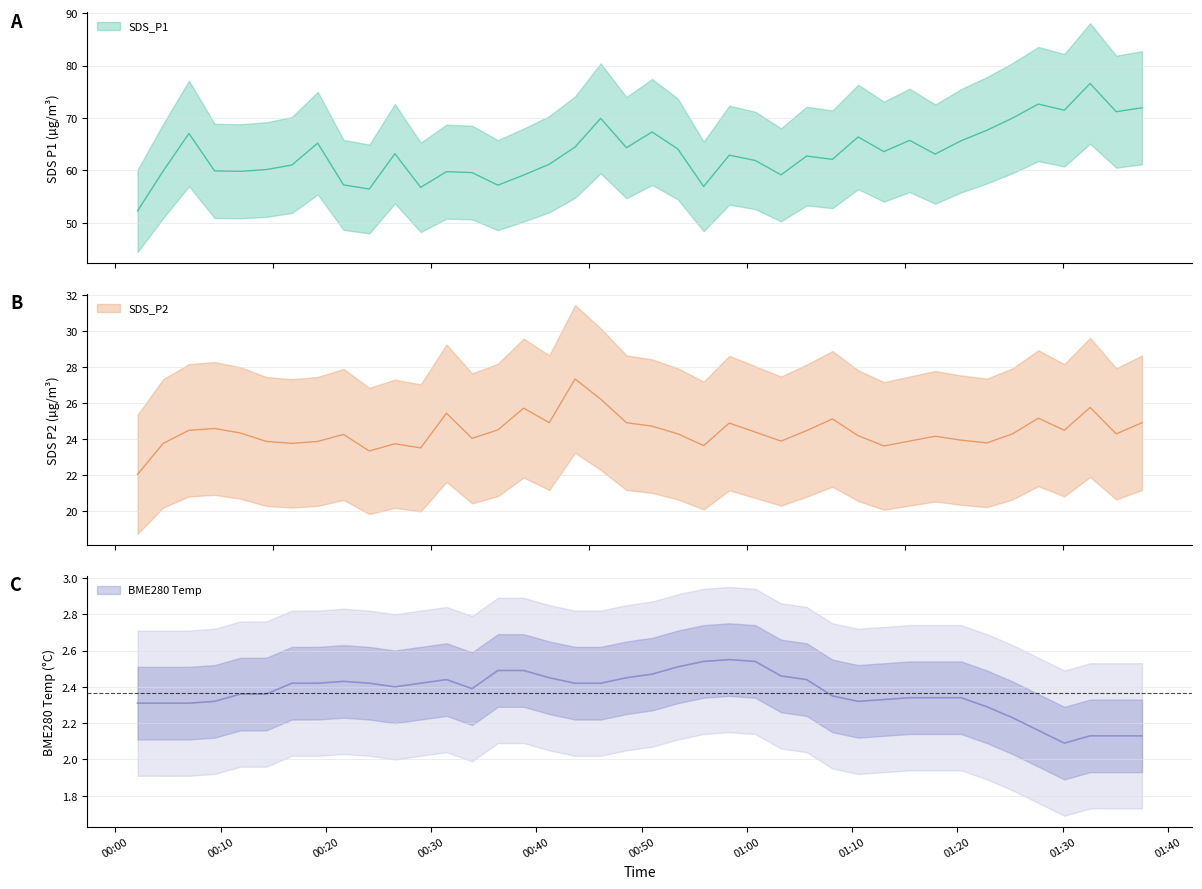

At which category does the chart reach its minimum across all series?

2021/11/13 01:30:10